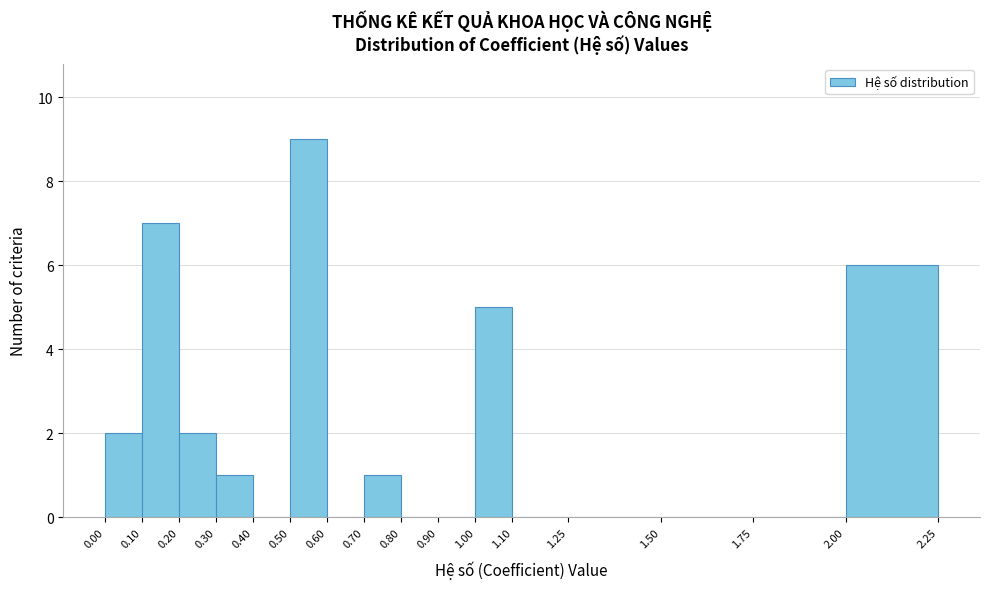

Over which range of the x-axis is the bar tallest?

0.50 to 0.60